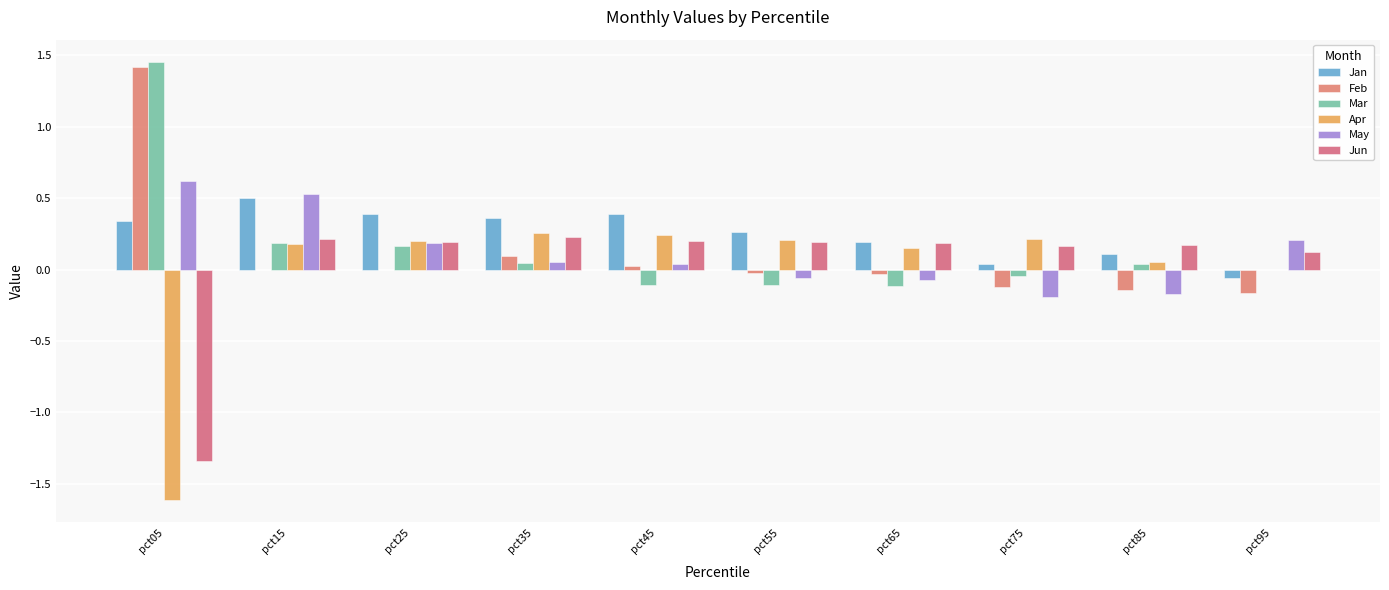

How many distinct data groups are displayed?

6